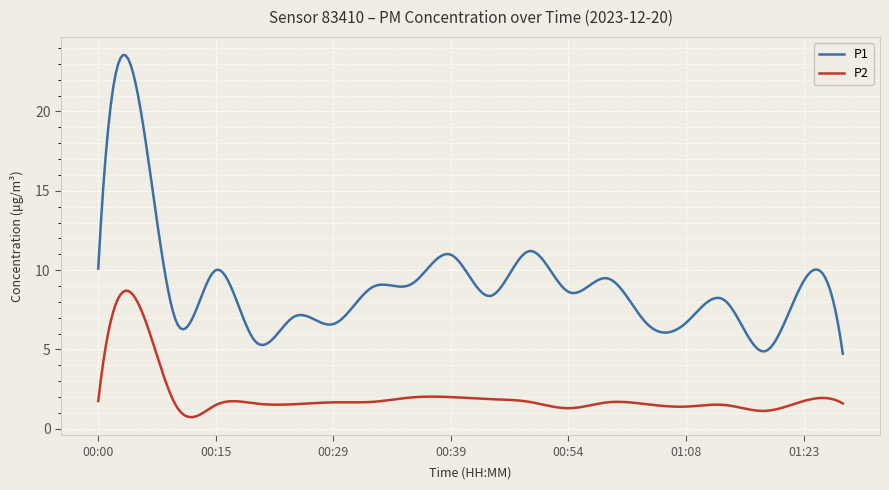

Rank the series by their maximum value, from highest to lowest.

P1, P2